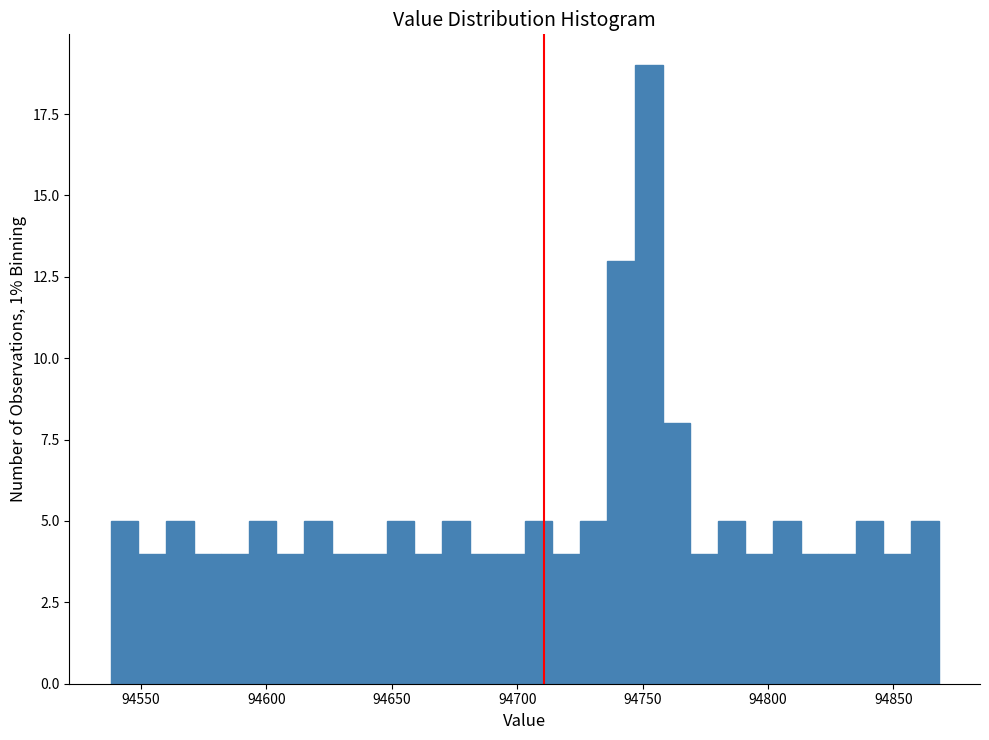

Around what value on the x-axis is the tallest bar? Give the approximate position of its centre, as read against the axis.

94755